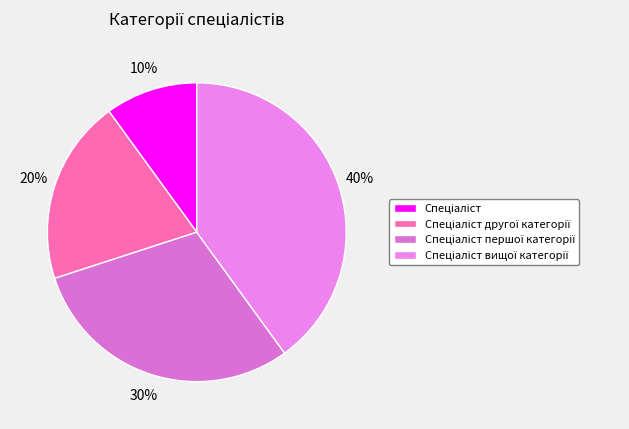

To the nearest percent, what portion does Спеціаліст другої категорії represent?

20%